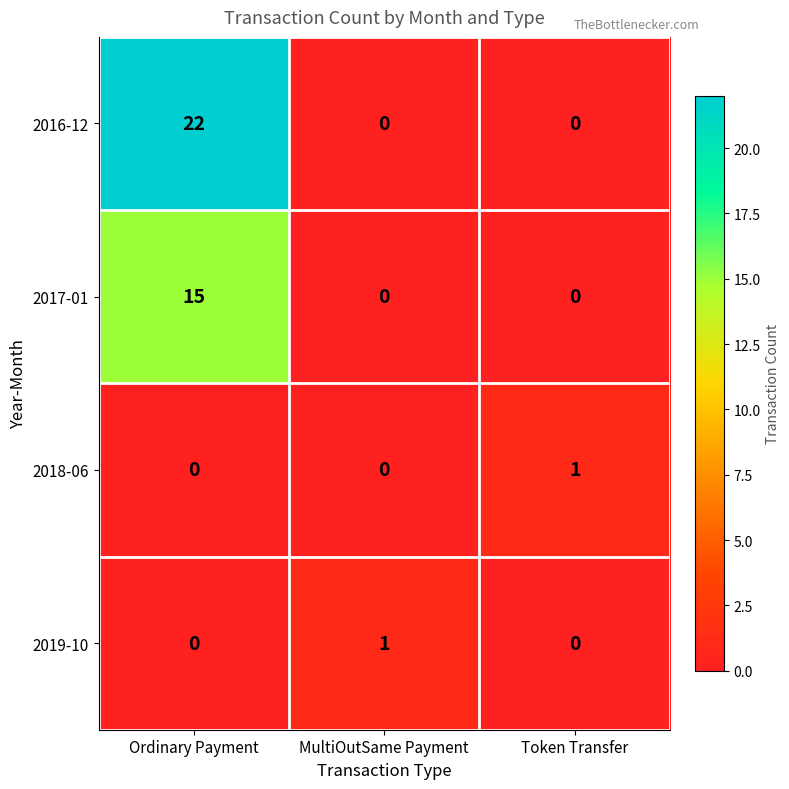

Reading left to right, transcribe all the data shown in this chart.

2016-12: Ordinary Payment=22	MultiOutSame Payment=0	Token Transfer=0
2017-01: Ordinary Payment=15	MultiOutSame Payment=0	Token Transfer=0
2018-06: Ordinary Payment=0	MultiOutSame Payment=0	Token Transfer=1
2019-10: Ordinary Payment=0	MultiOutSame Payment=1	Token Transfer=0